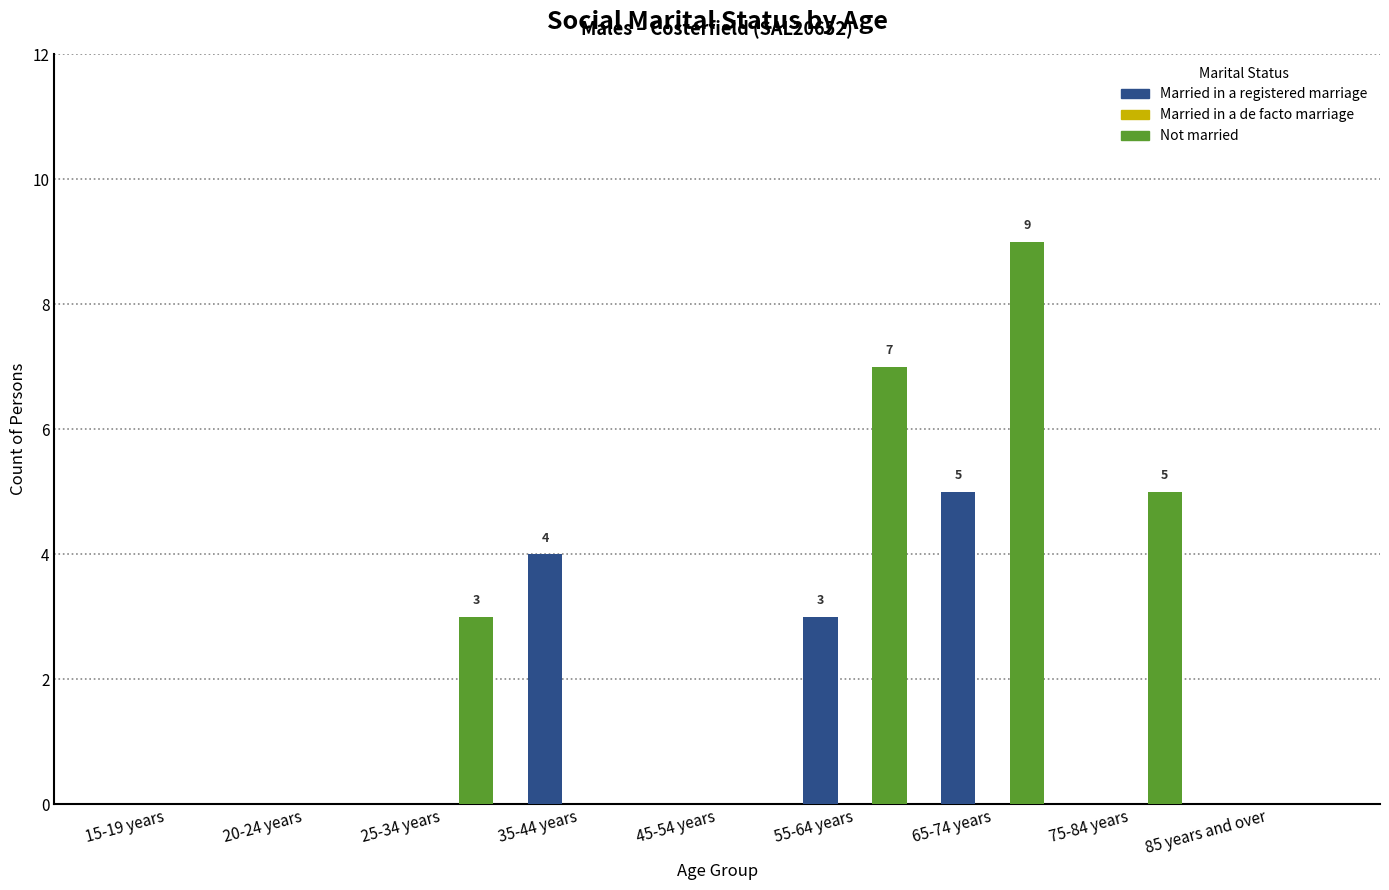

What is the maximum value shown in the chart?

9